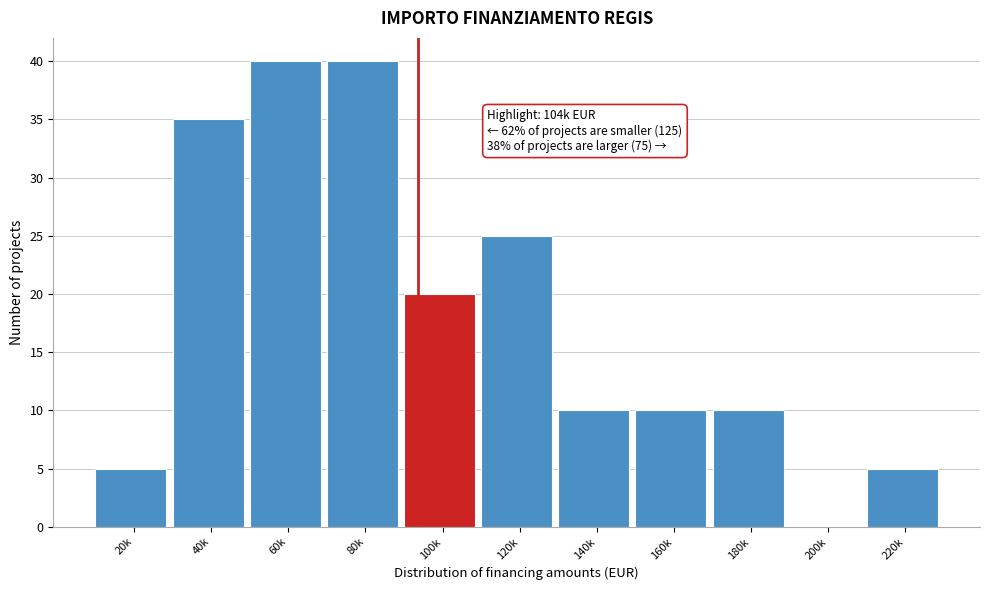

Reading left to right, list all the values displayed in this chart.

20k=5	40k=35	60k=40	80k=40	100k=20	120k=25	140k=10	160k=10	180k=10	200k=0	220k=5